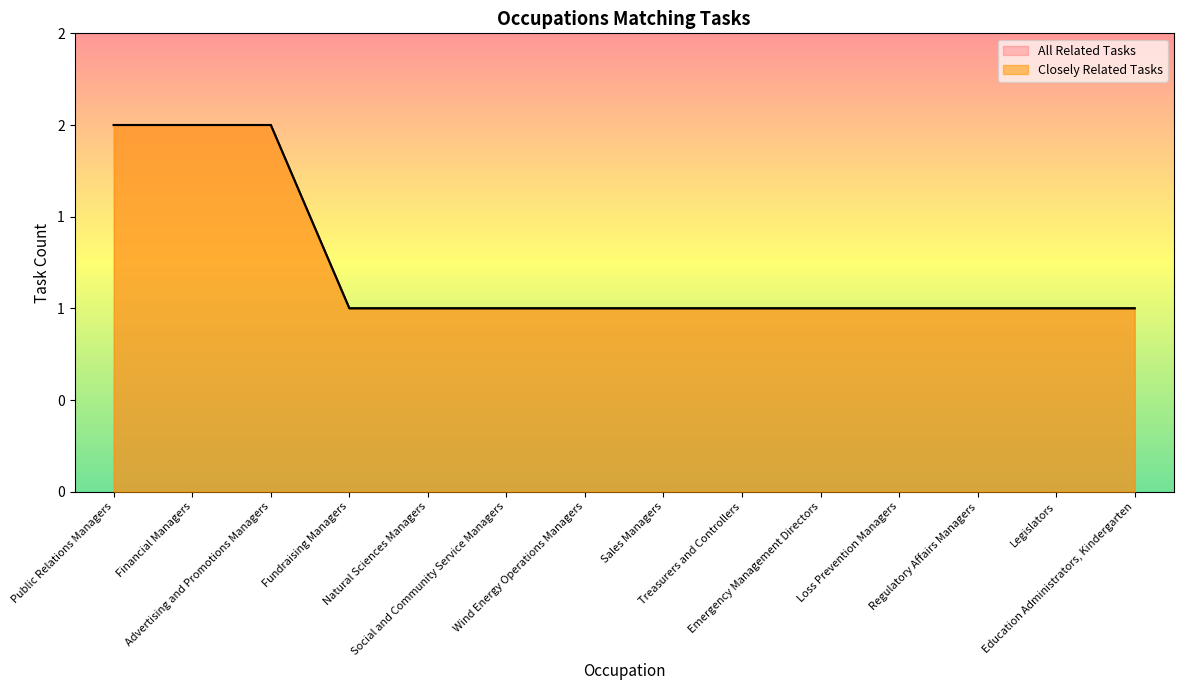

Which category has the lowest value across all series?

Fundraising Managers